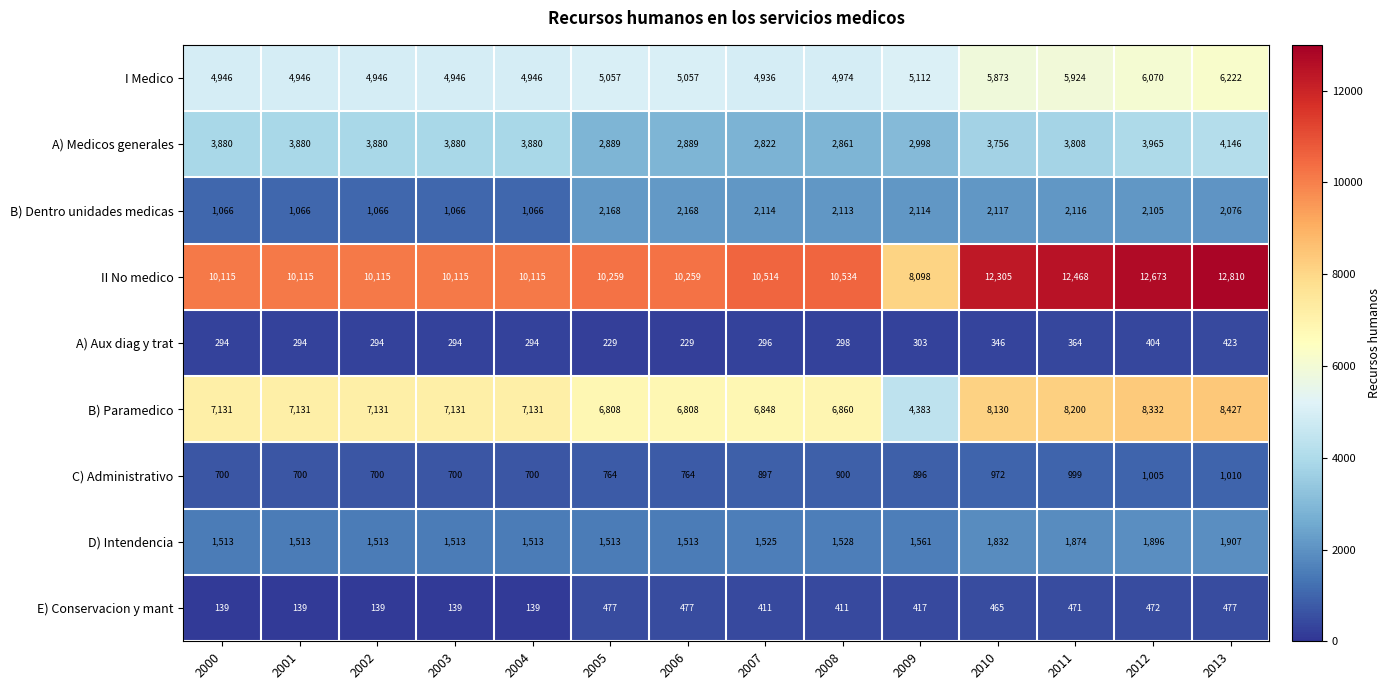

What is the spread (max minus min) of values at 2011?

12104